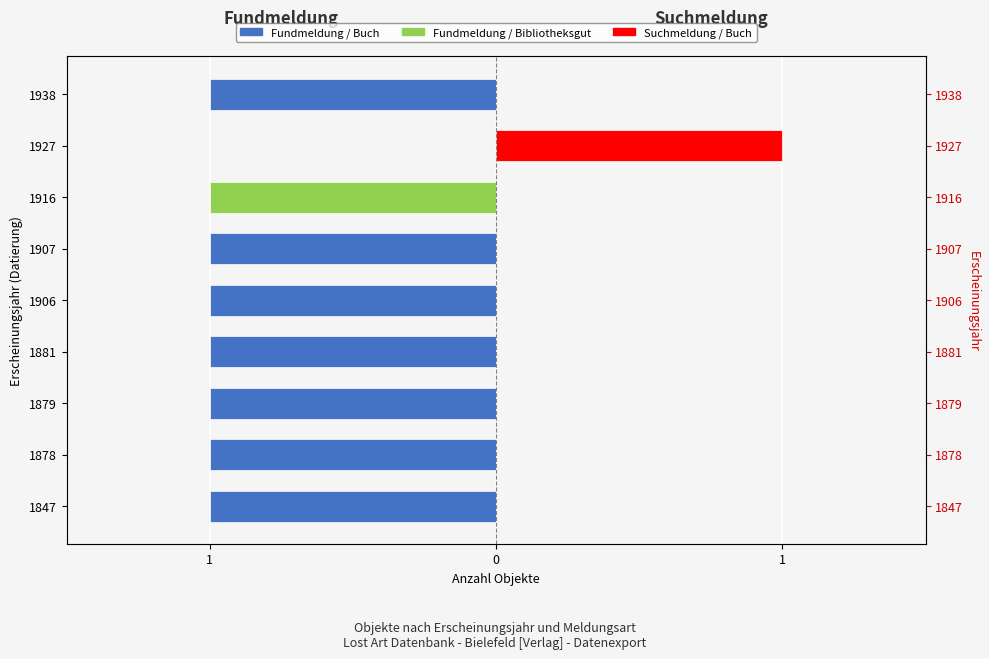

List the series in order of their peak value, lowest first.

Fundmeldung / Buch, Fundmeldung / Bibliotheksgut, Suchmeldung / Buch